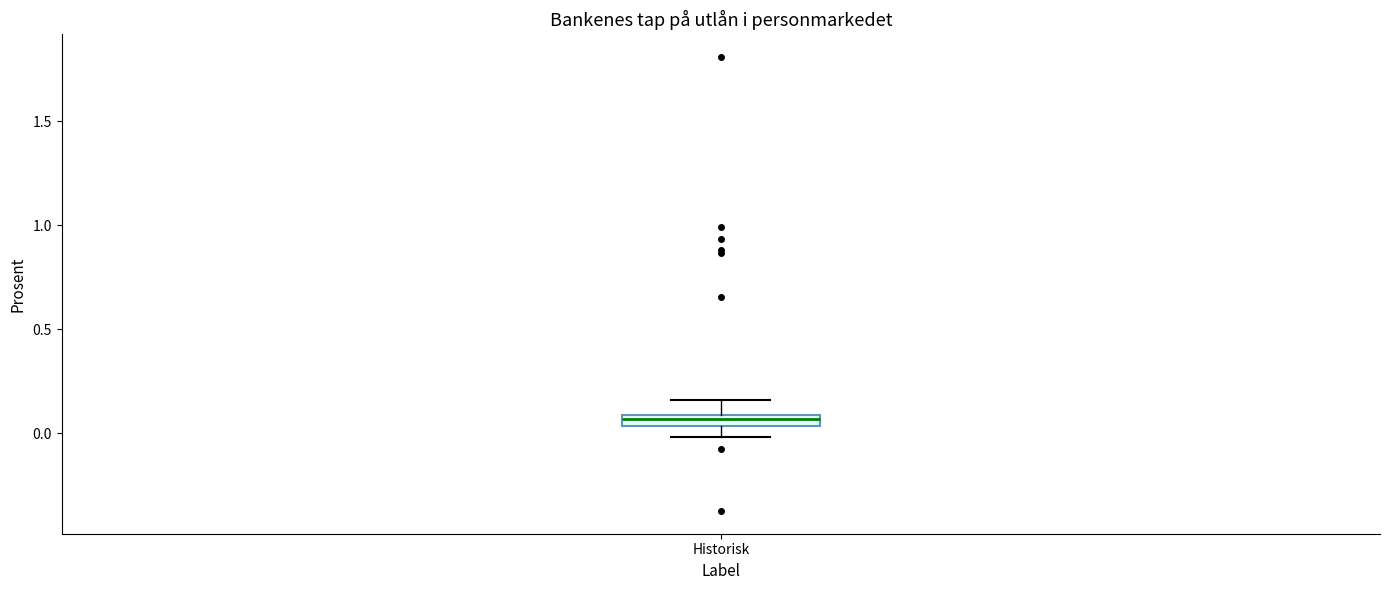

Where does the upper whisker of the box for Historisk end on the y-axis? The values are not printed on the chart, so give them approximately, as read against the axis.

0.15